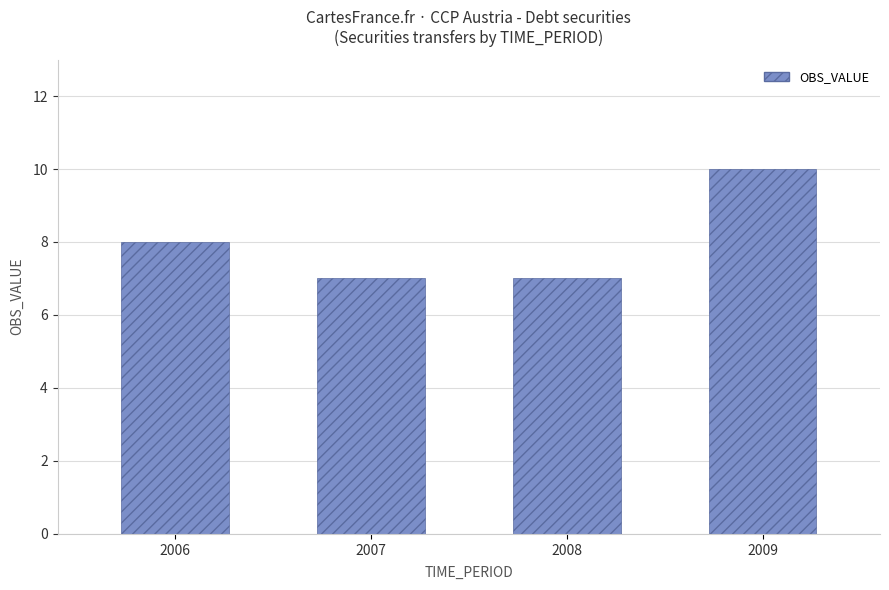

What is the sum of all values?

32